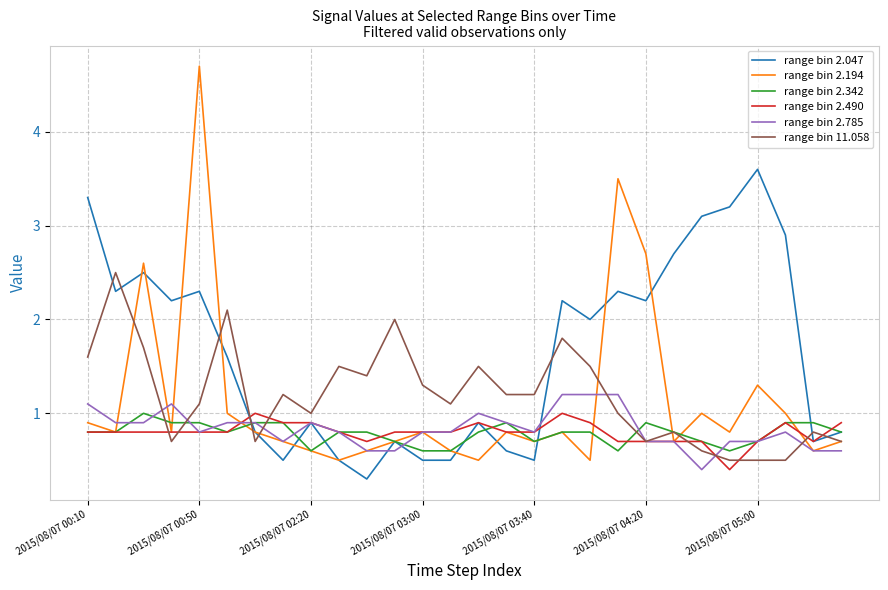

Which series has the widest spread of values?

range bin 2.194